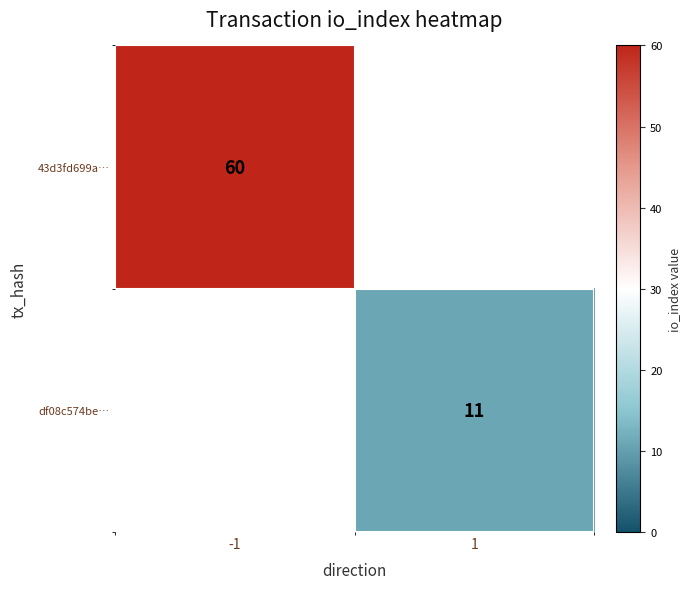

True or false: 43d3fd699a… has a value of 26 at -1.

False